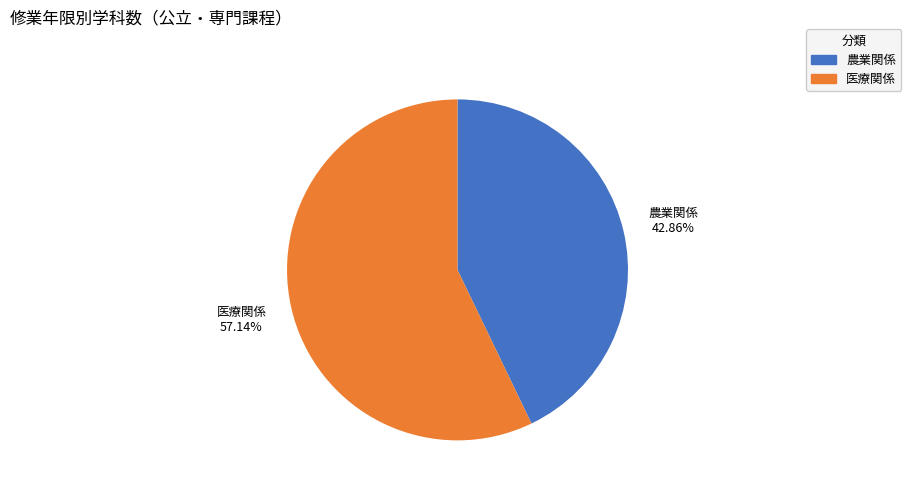

Which slice is the largest?

医療関係